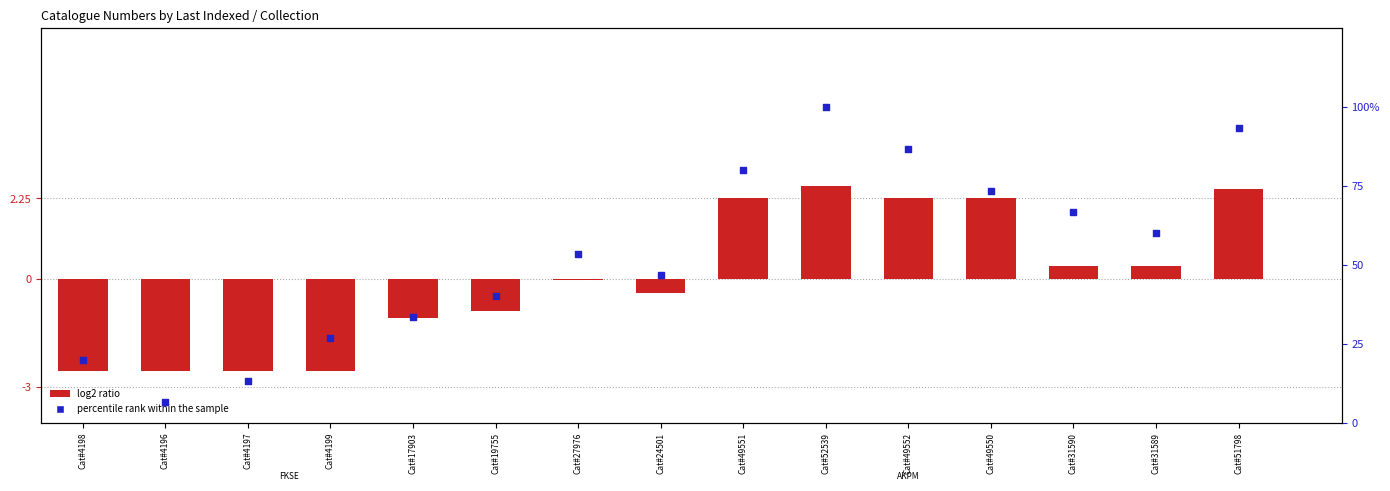

What are all the series names shown in the legend?

log2 ratio, percentile rank within the sample